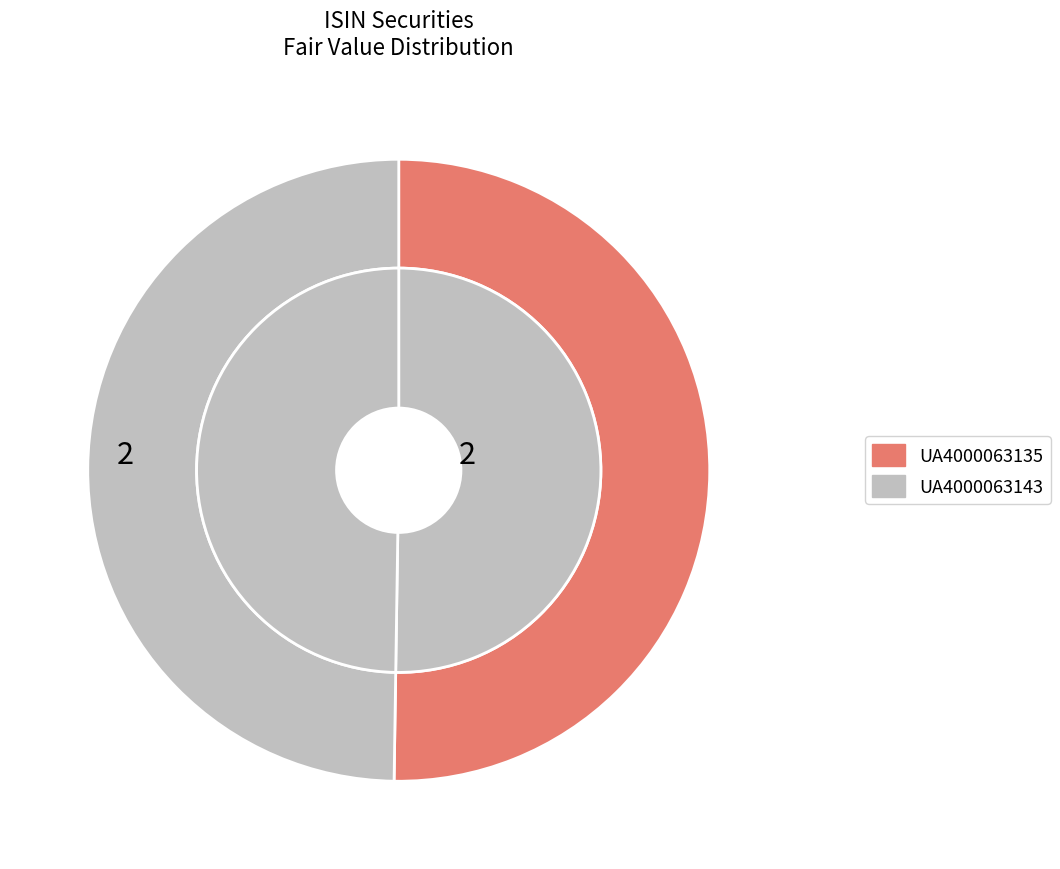

Does UA4000063143 account for over 50% of the chart?

No